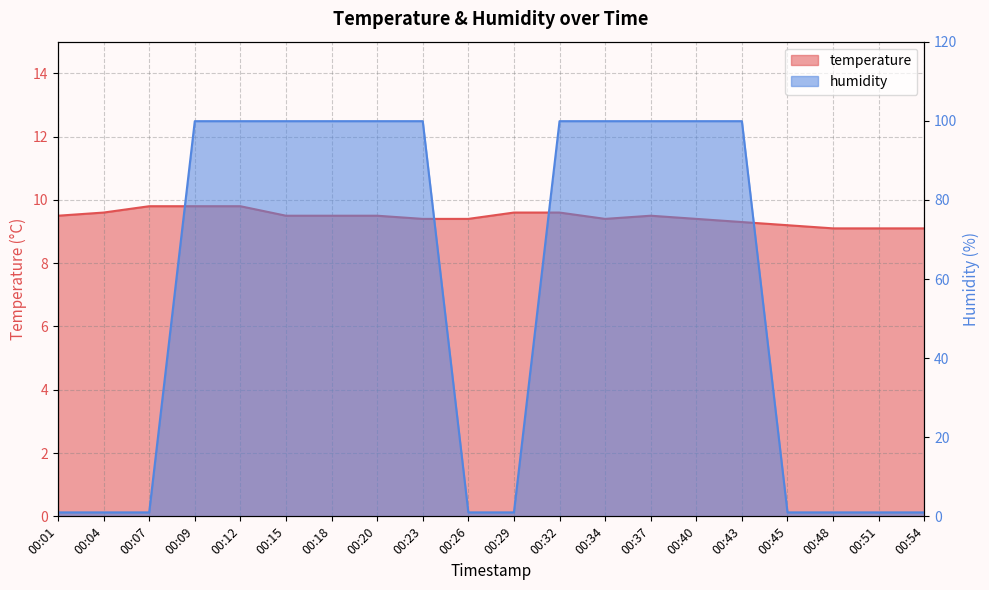

Rank the series by their maximum value, from highest to lowest.

humidity, temperature